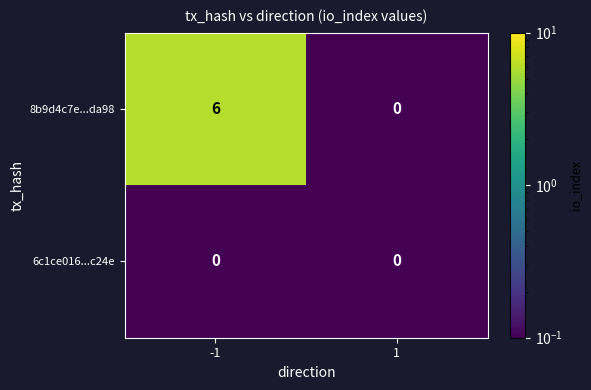

What is the maximum value shown in the chart?

6